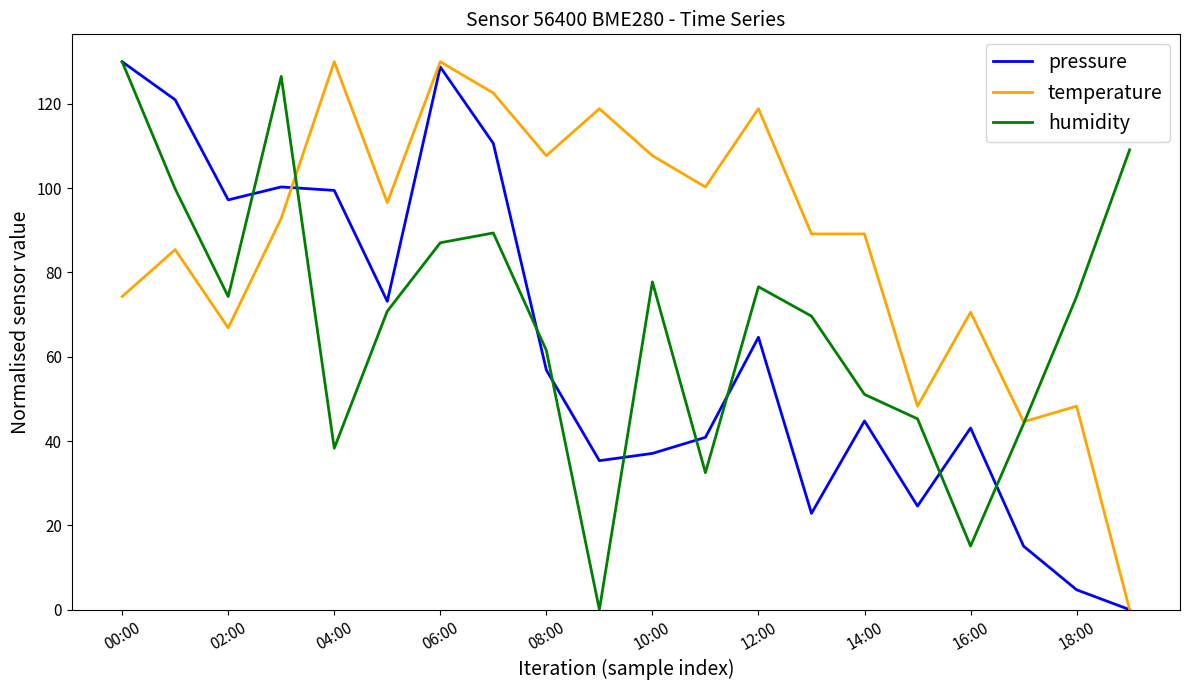

What is the difference between the maximum and minimum values in the pressure series?

130.0